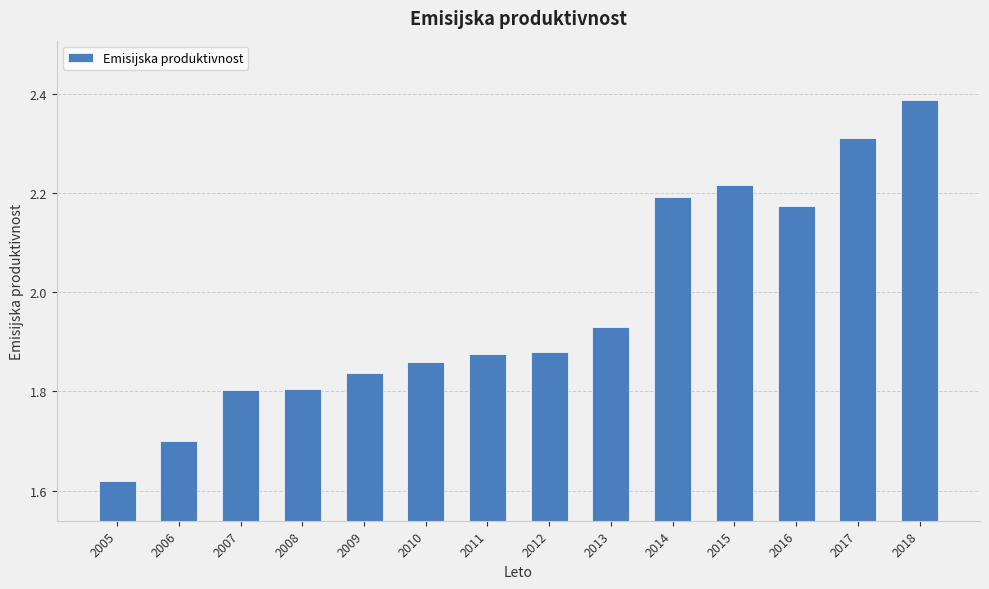

How many bars are there in total?

14